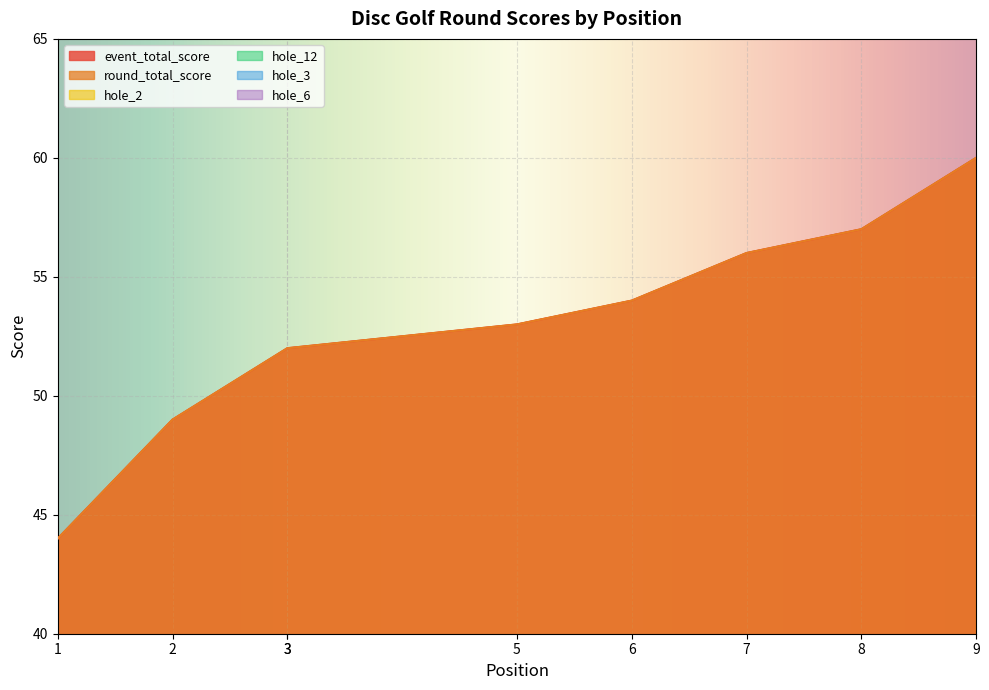

How many lines are shown in the chart?

6